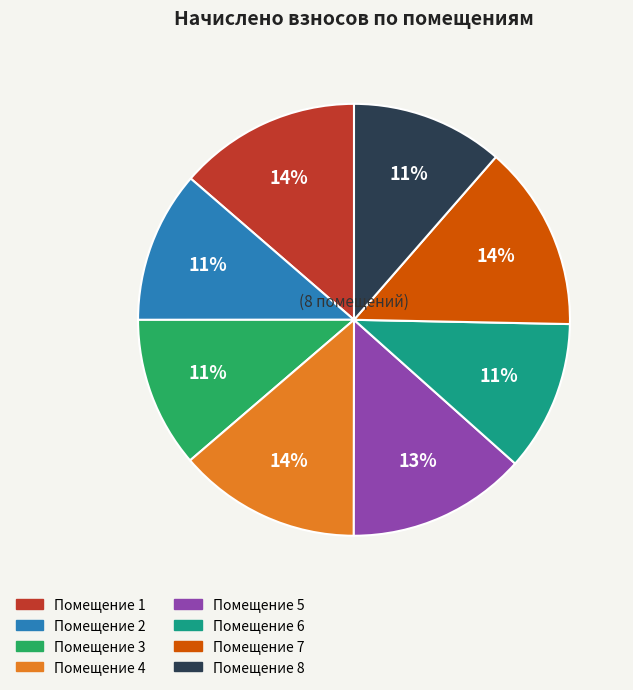

To the nearest percent, what portion does Помещение 1 represent?

14%